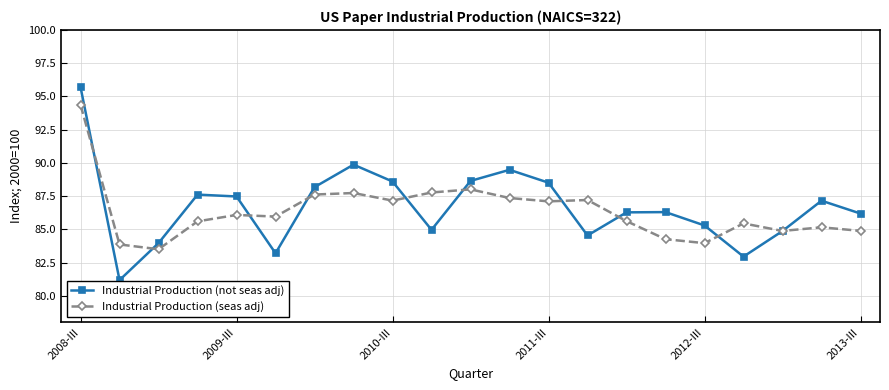

What is the value of the Industrial Production (seas adj) point at the 13th from the left?

87.1